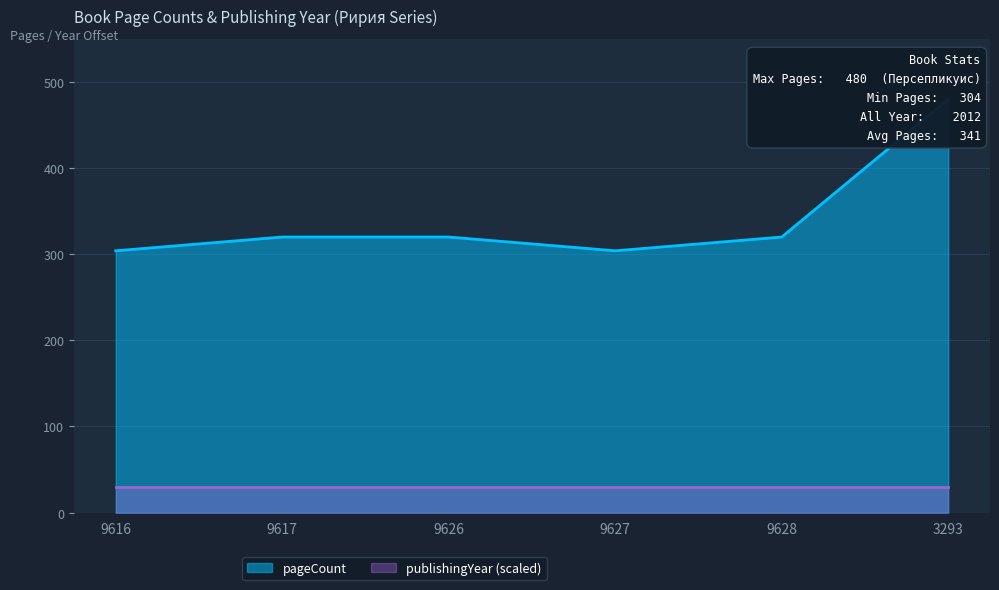

Reading left to right, list all the values displayed in this chart.

9616=304	9617=320	9626=320	9627=304	9628=320	3293=480